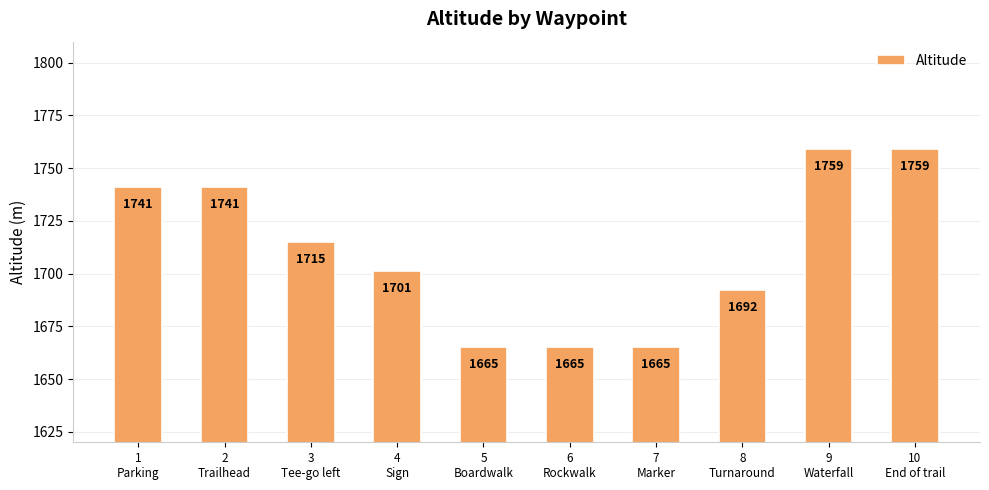

How many values are below 1715?

5